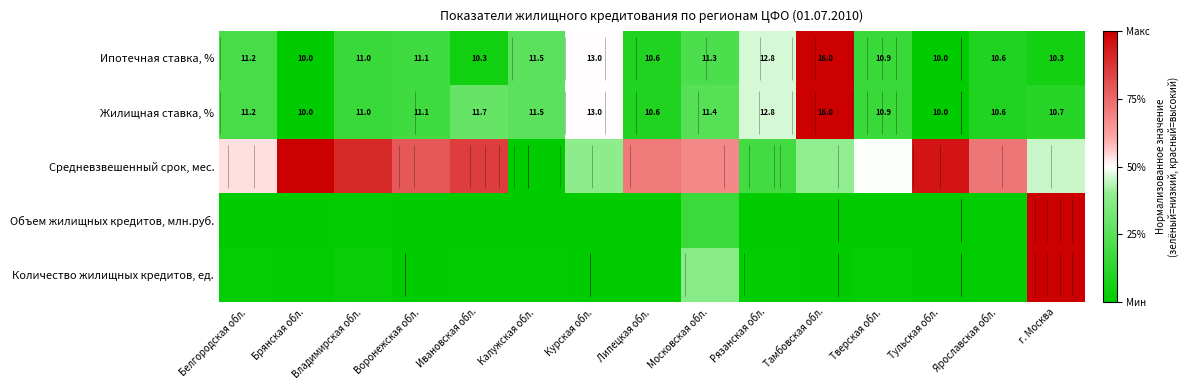

Count the number of categories in the chart.

15